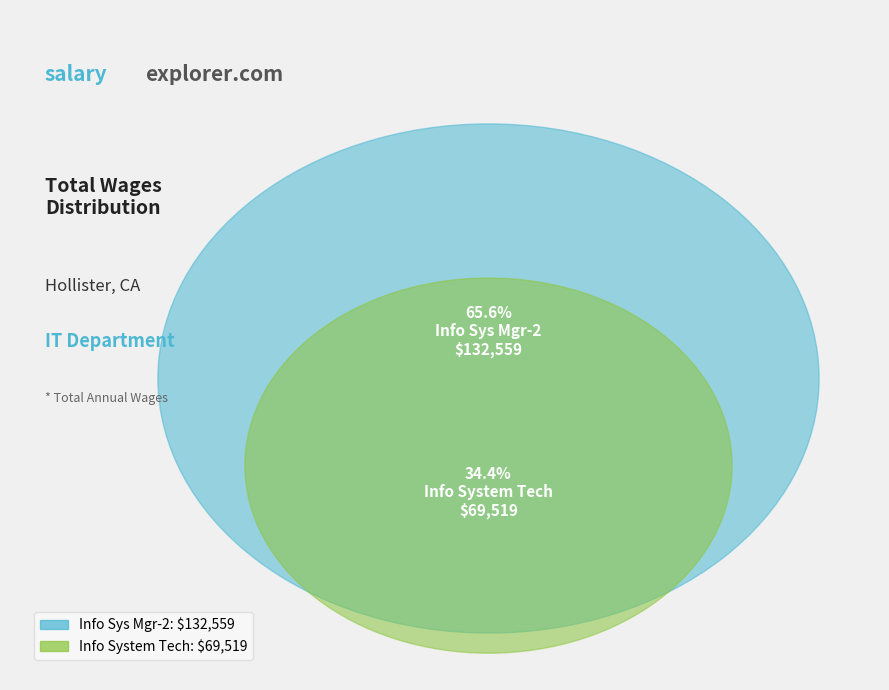

True or false: Info System Tech accounts for 34% of the total.

True